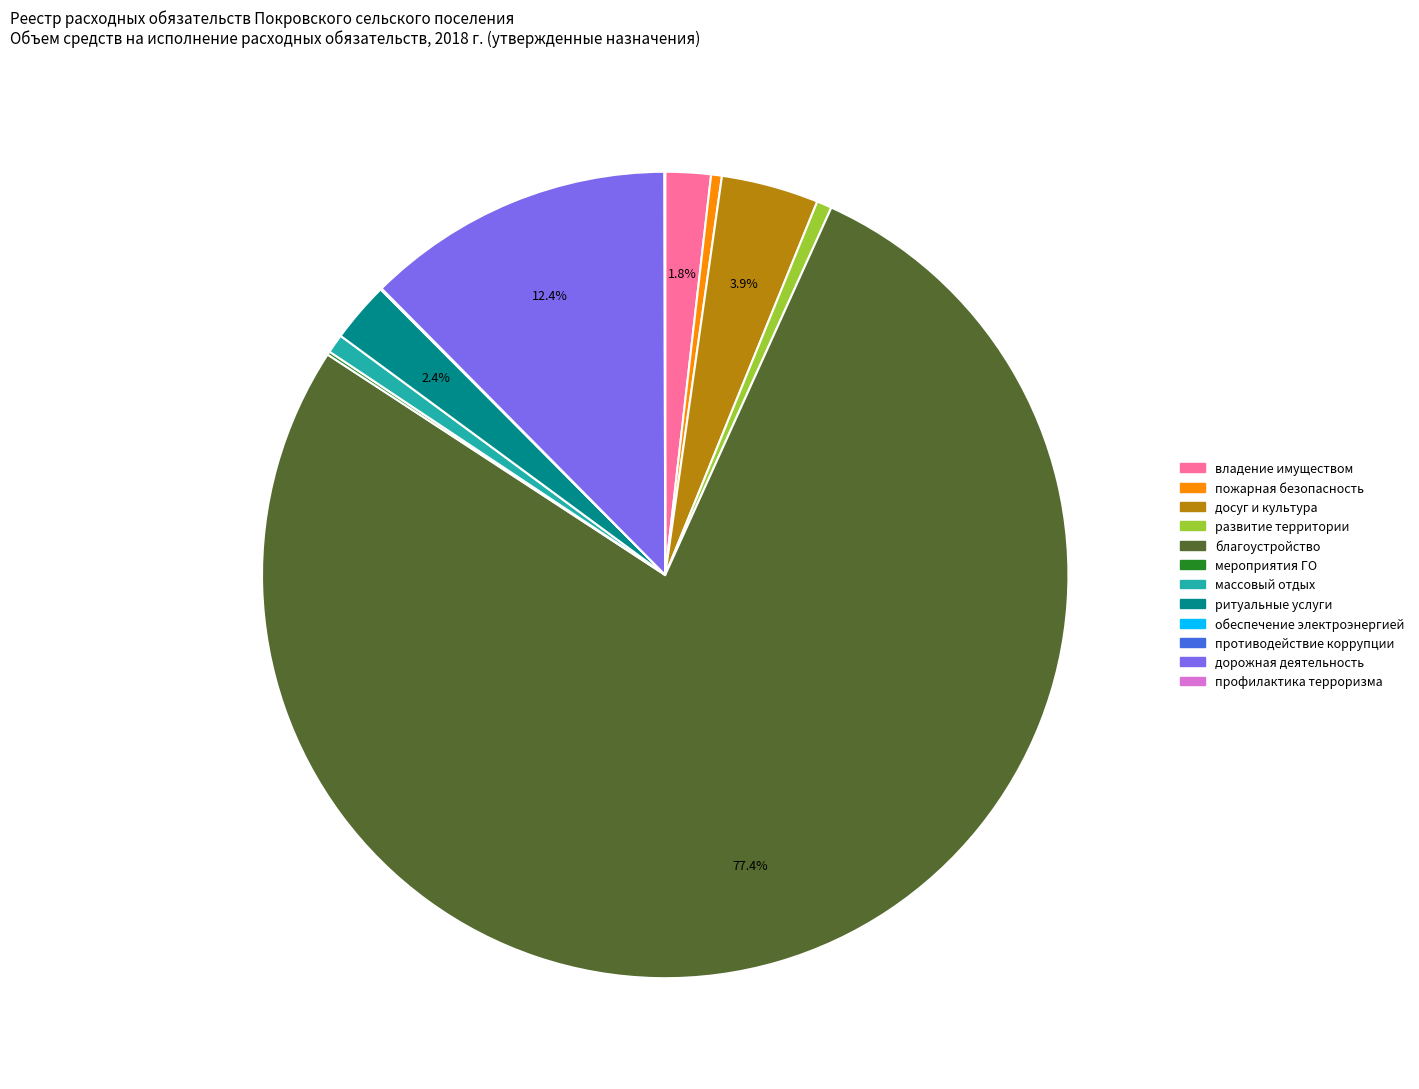

Does any single category account for the majority?

Yes